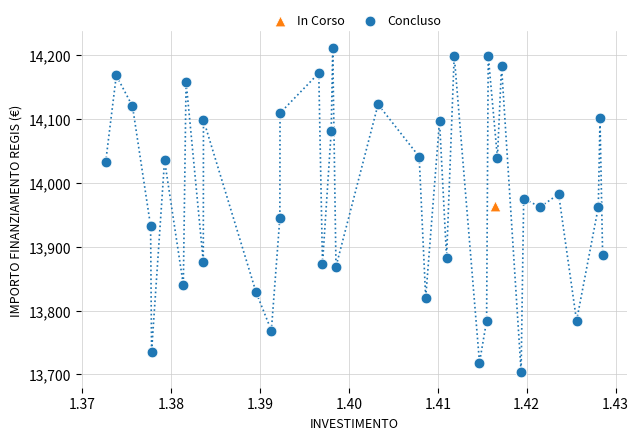

What are all the series names shown in the legend?

In Corso, Concluso